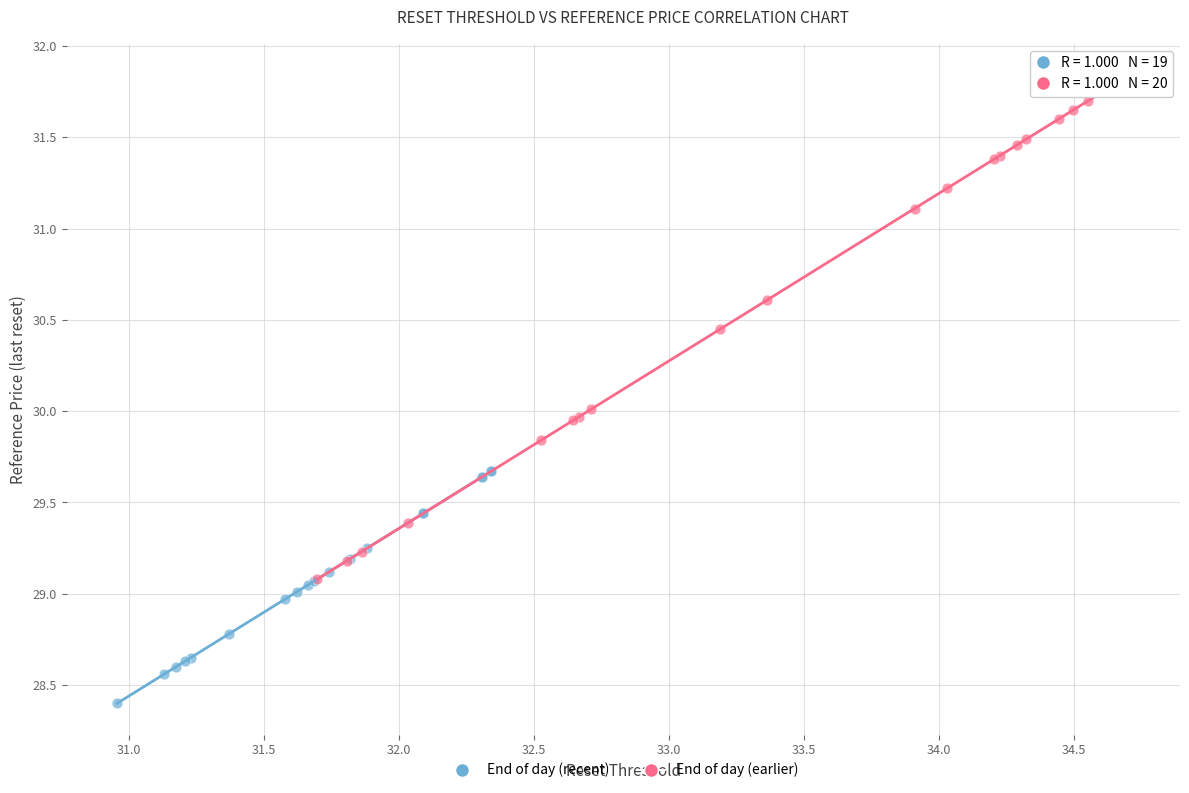

Which series contains the highest Y value?

End of day (earlier)